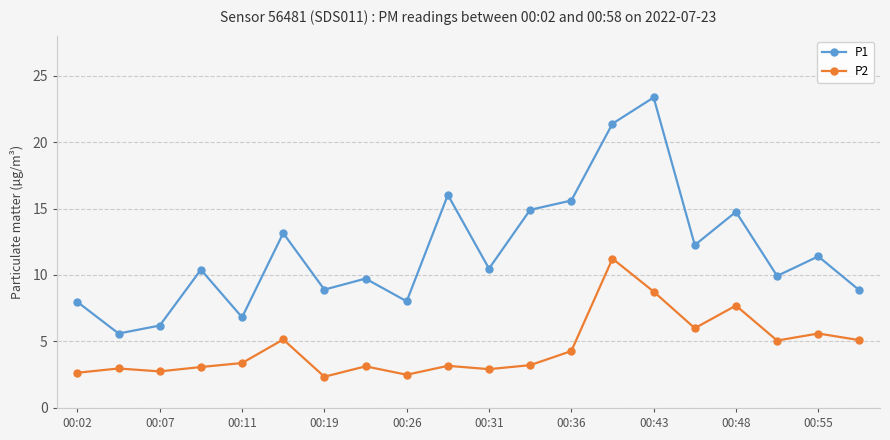

What is the smallest value displayed?

2.4